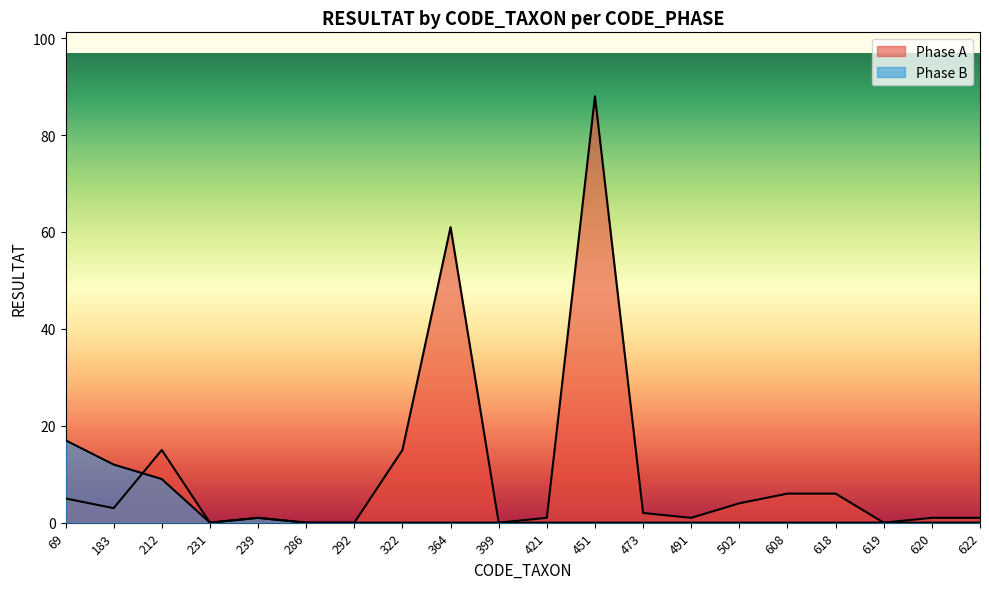

Rank the categories by Phase B value from highest to lowest.

69, 183, 212, 239, 231, 286, 292, 322, 364, 399, 421, 451, 473, 491, 502, 608, 618, 619, 620, 622